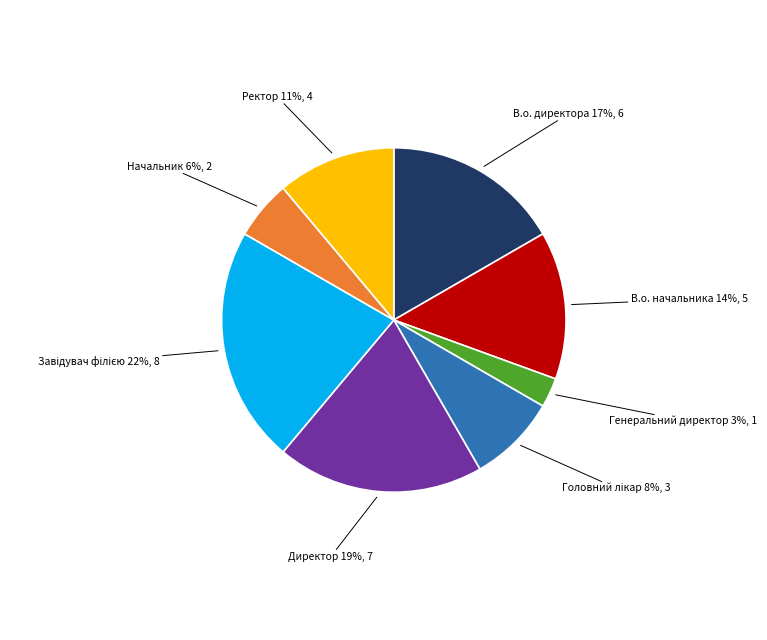

Is there a majority slice in this chart?

No